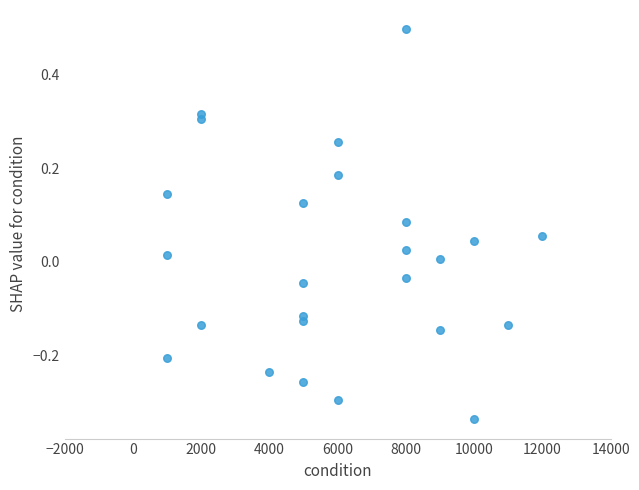

What is the range of Y values (max minus min)?

0.8